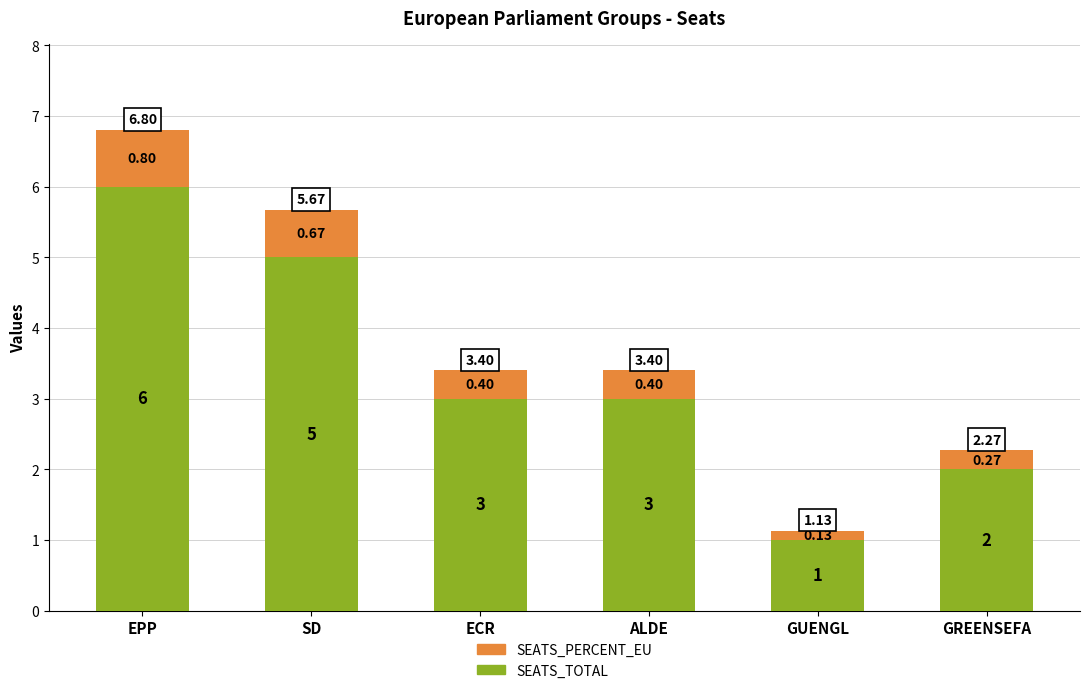

What is the value of the SEATS_TOTAL bar at the 2nd from the left?

5.0